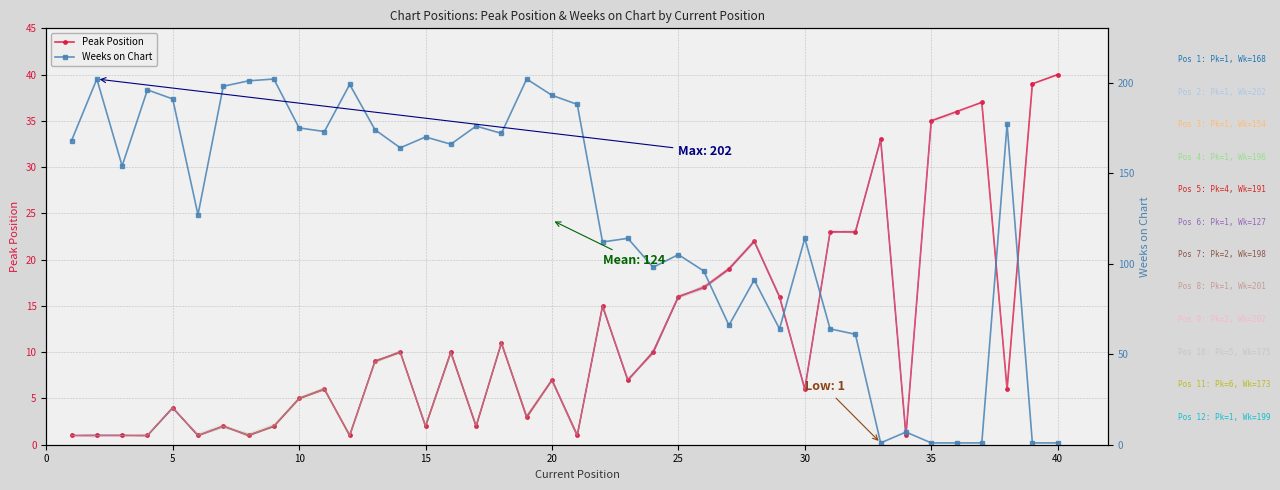

What is the highest value of the Peak Position series?

40